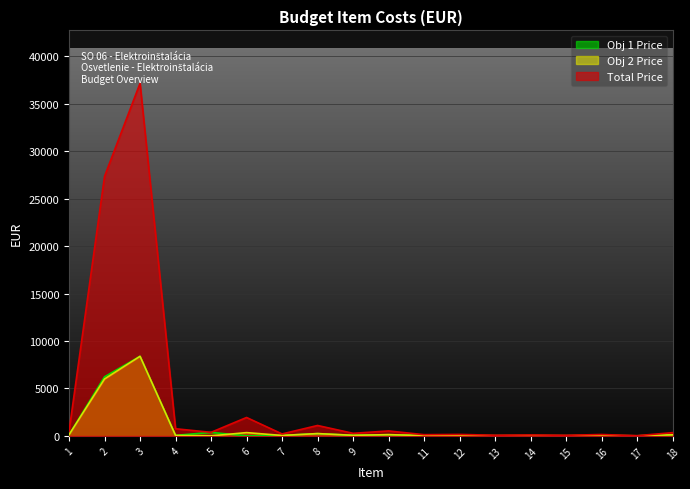

Is the value of Obj 1 Price at 7 greater than the value of Obj 2 Price at 3?

No